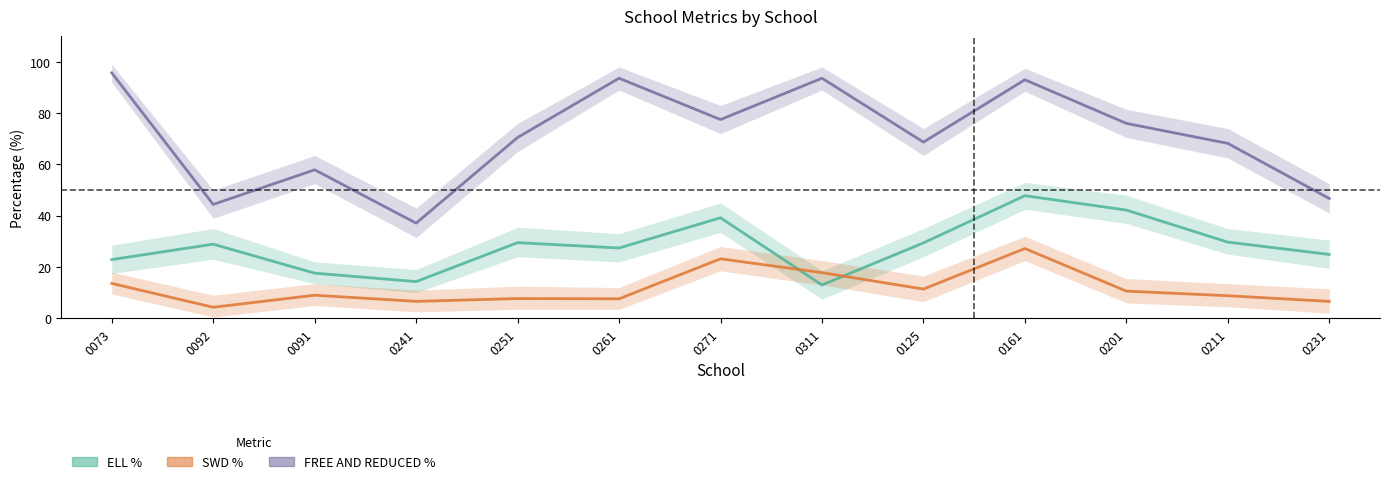

What is the sum of the SWD % values at 0211 and 0251?

16.5